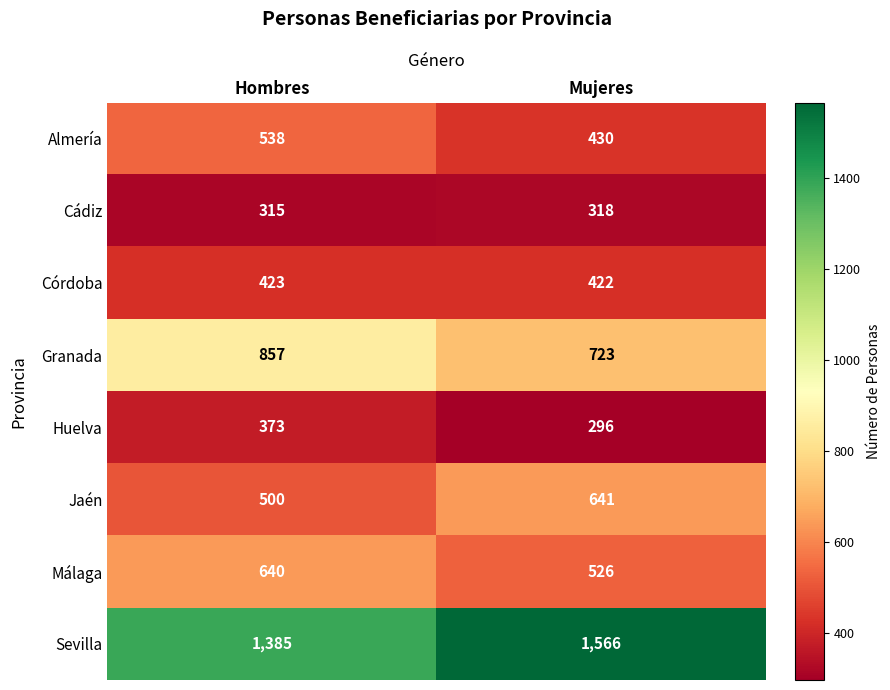

What is the average value of the Granada series?

790